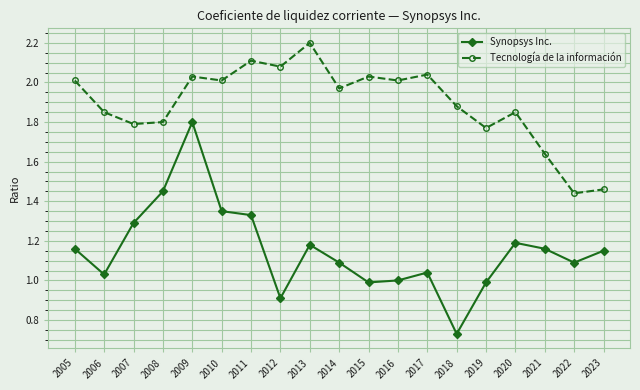

What is the total value across all series at 2012?

3.0